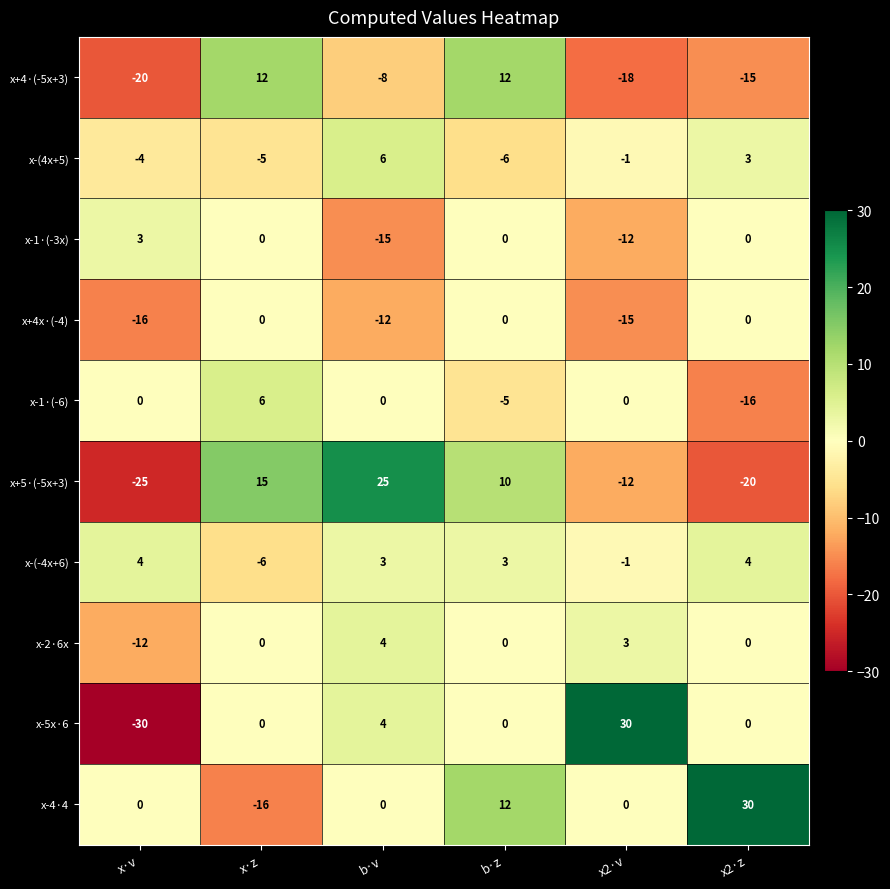

What is the total value across all series at x·v?

-100